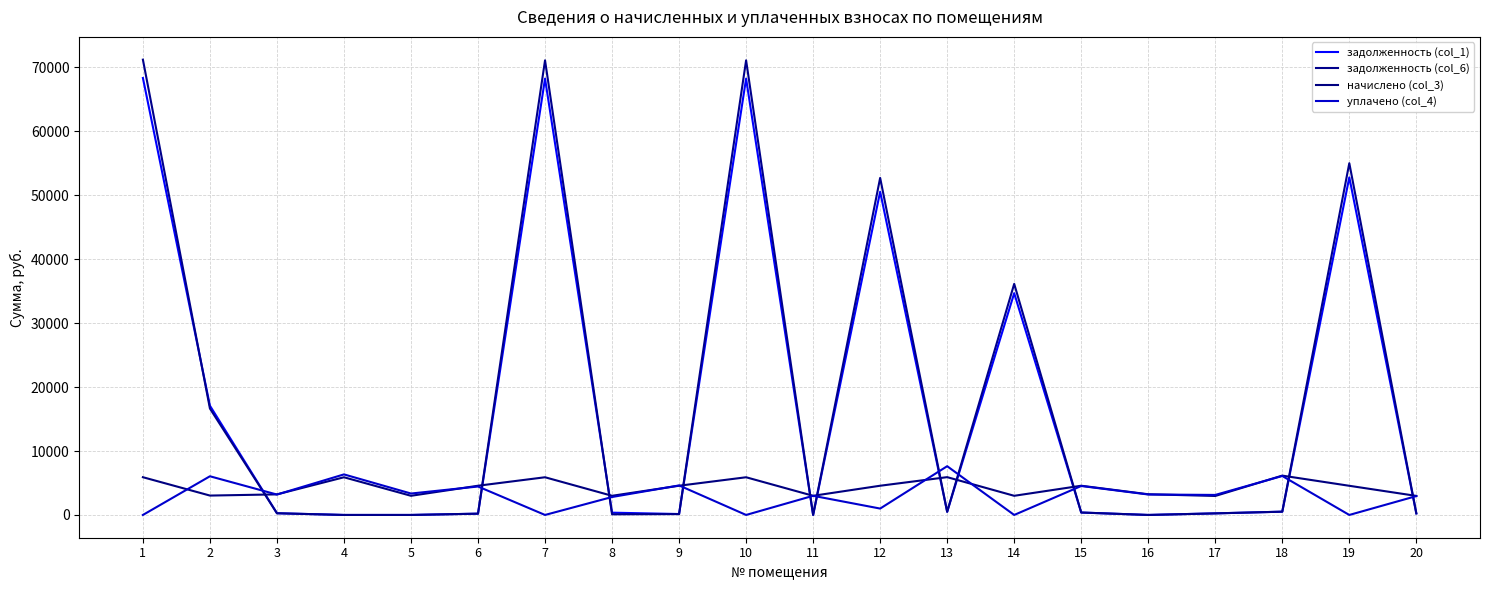

How many lines are shown in the chart?

4